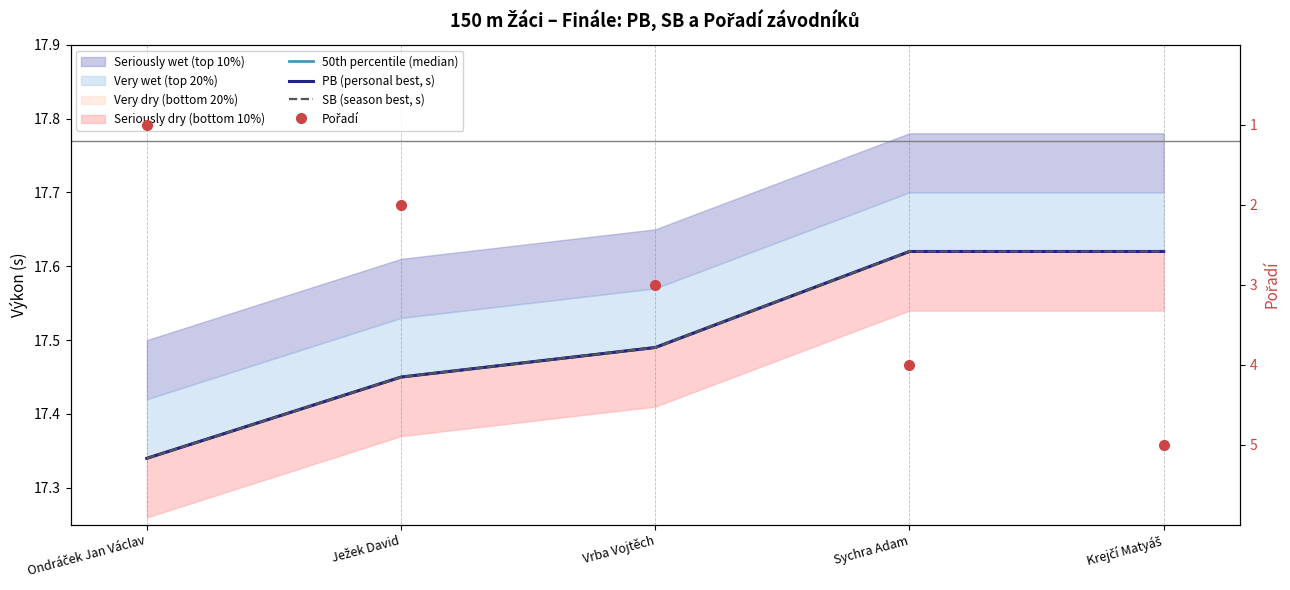

Which series has the largest total across all categories?

50th percentile (median)